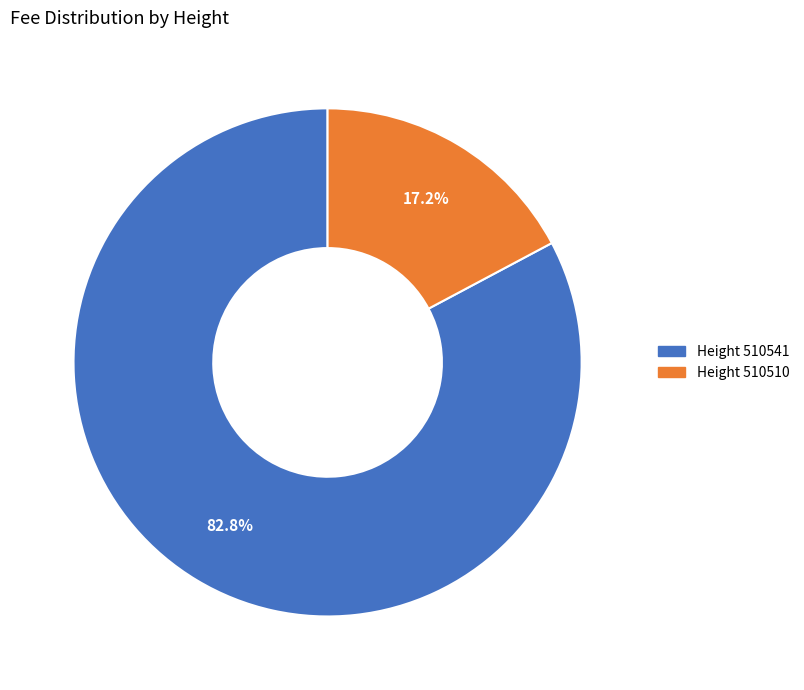

Is there any slice that represents more than half of the pie?

Yes